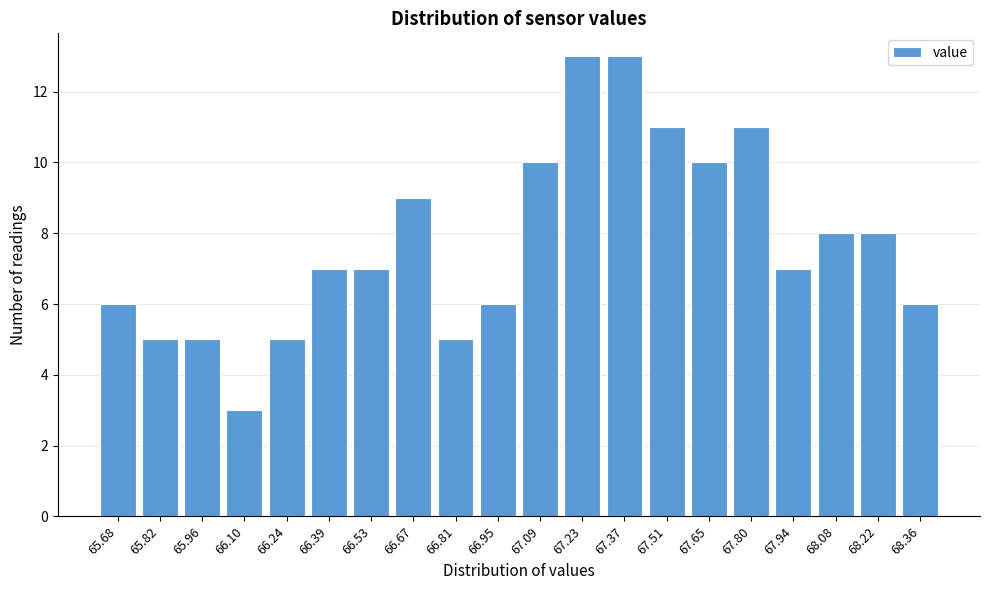

Reading right to left, transcribe all the data shown in this chart.

68.36=6	68.22=8	68.08=8	67.94=7	67.80=11	67.65=10	67.51=11	67.37=13	67.23=13	67.09=10	66.95=6	66.81=5	66.67=9	66.53=7	66.39=7	66.24=5	66.10=3	65.96=5	65.82=5	65.68=6